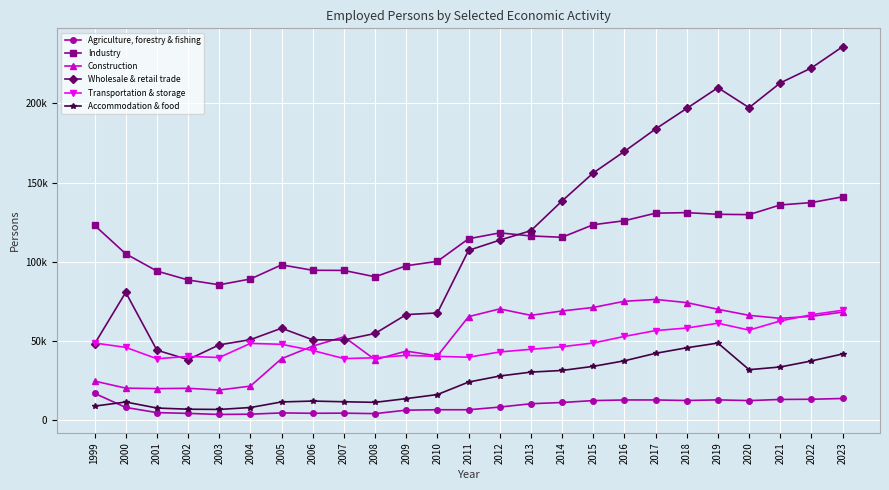

At which label does Transportation & storage reach its minimum?

2001